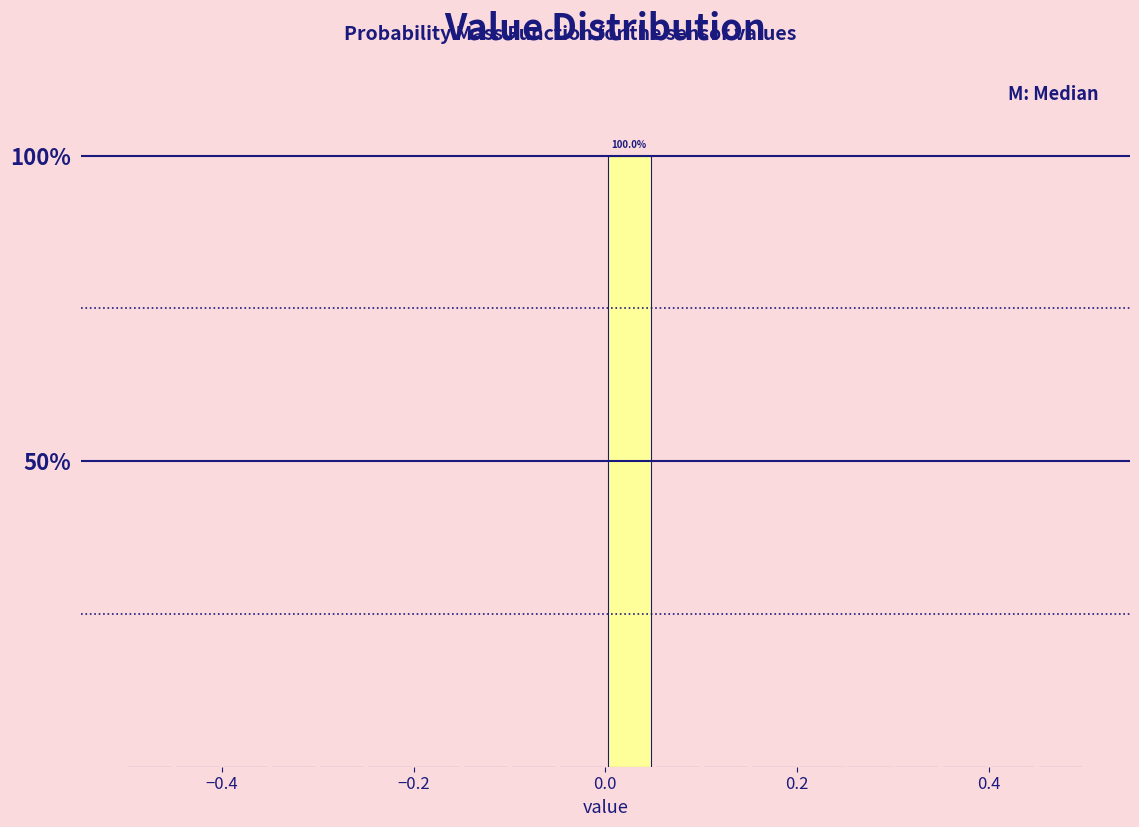

Around what value on the x-axis is the tallest bar? Give the approximate position of its centre, as read against the axis.

0.02